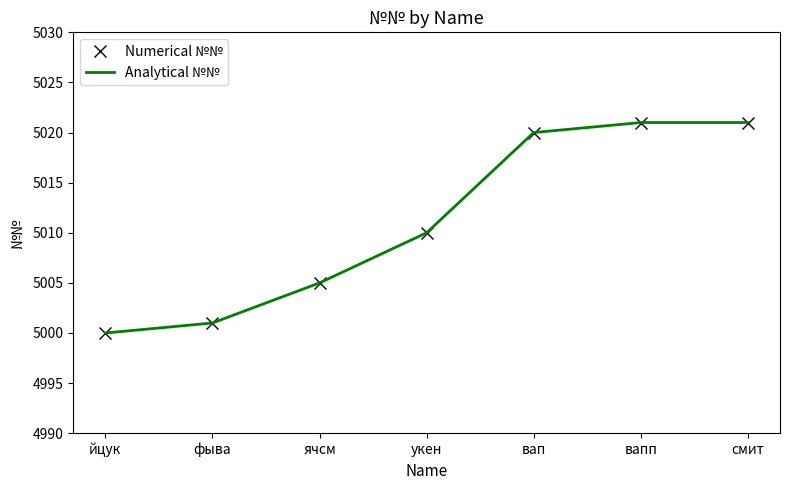

The value of Numerical №№ at вапп is 7803. True or false?

False